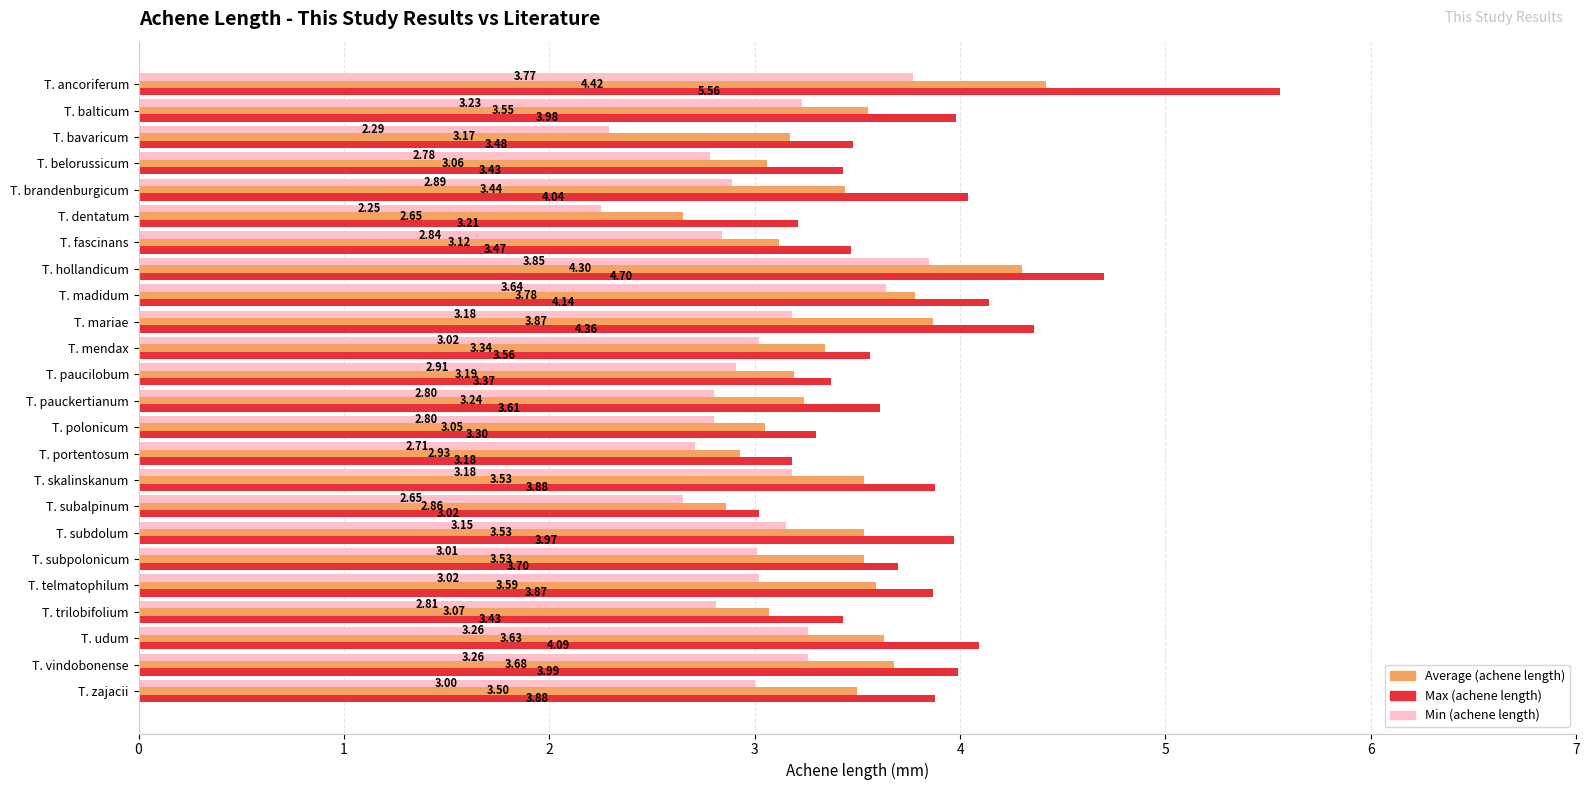

Which series has the largest range (max minus min)?

Max (achene length)